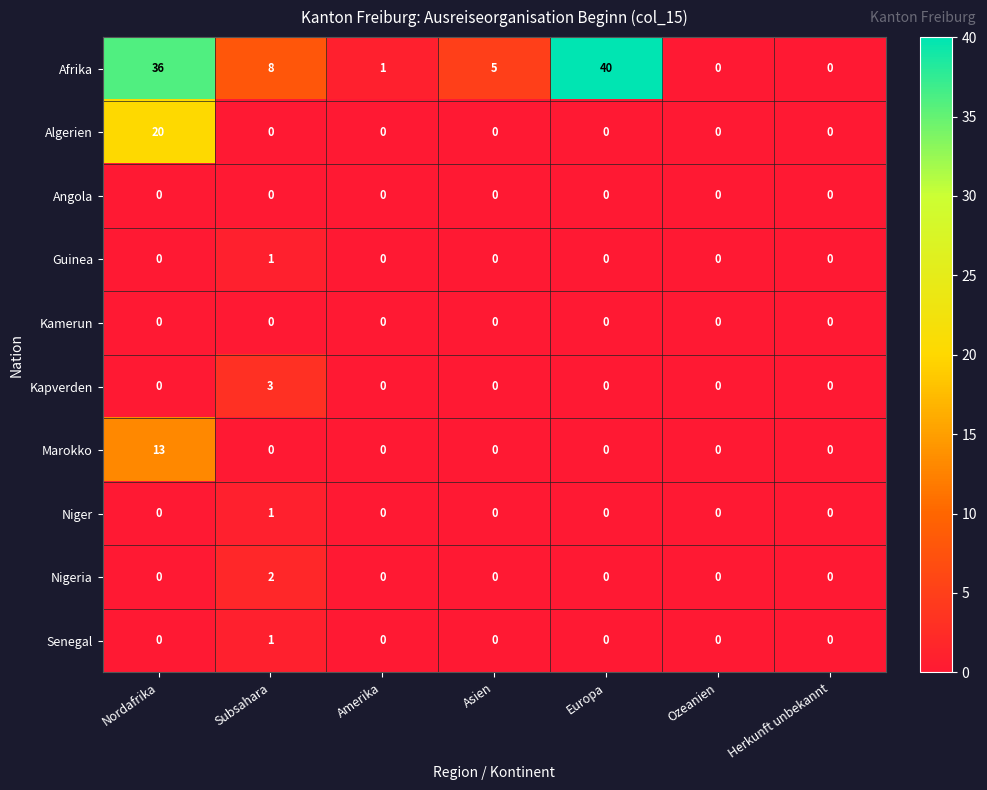

Which label corresponds to the largest value in the chart?

Europa